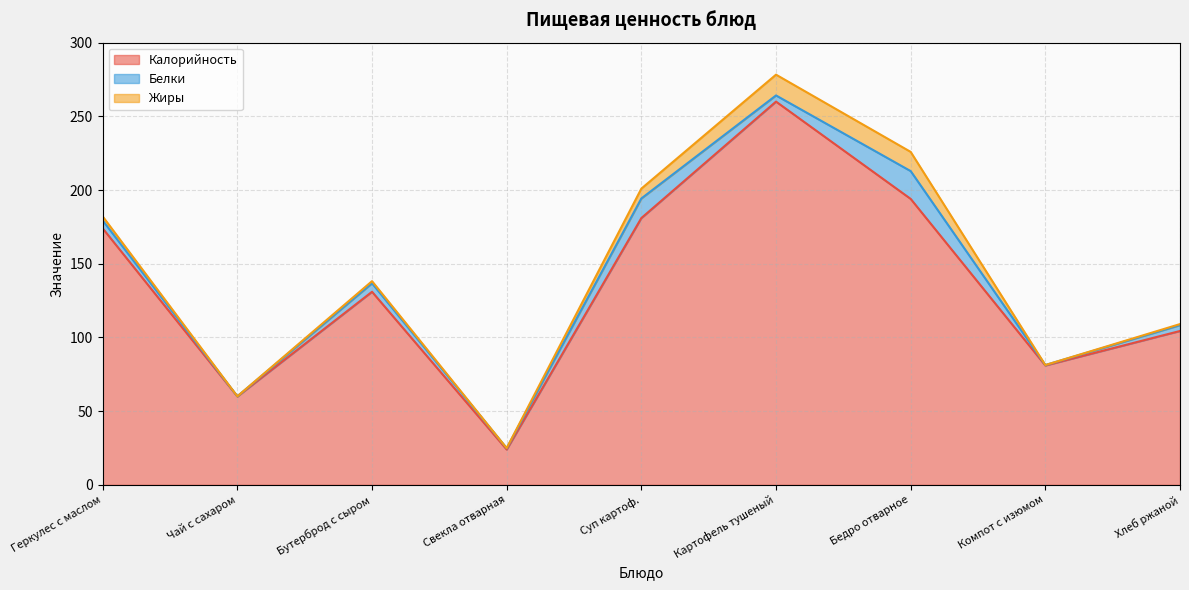

What is the sum of the Калорийность values at Компот с изюмом and Хлеб ржаной?

185.4